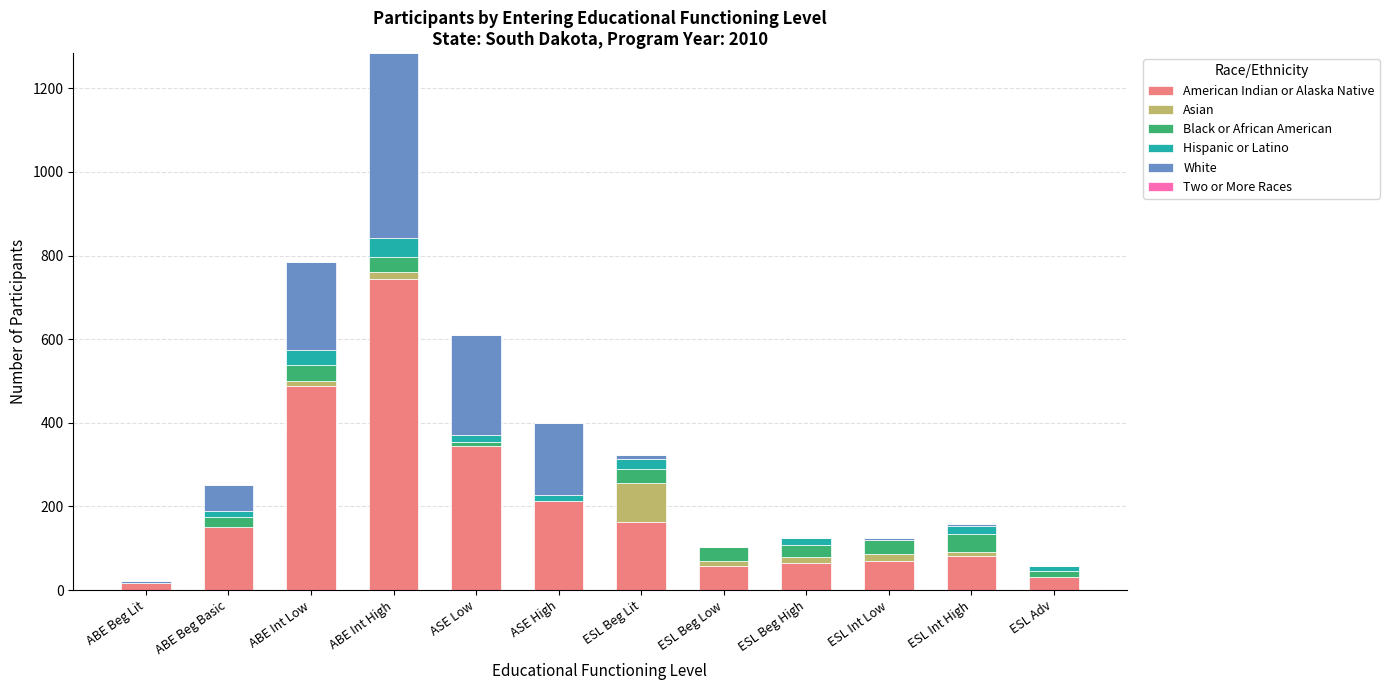

At which category is the sum across all series the highest?

ABE Int High